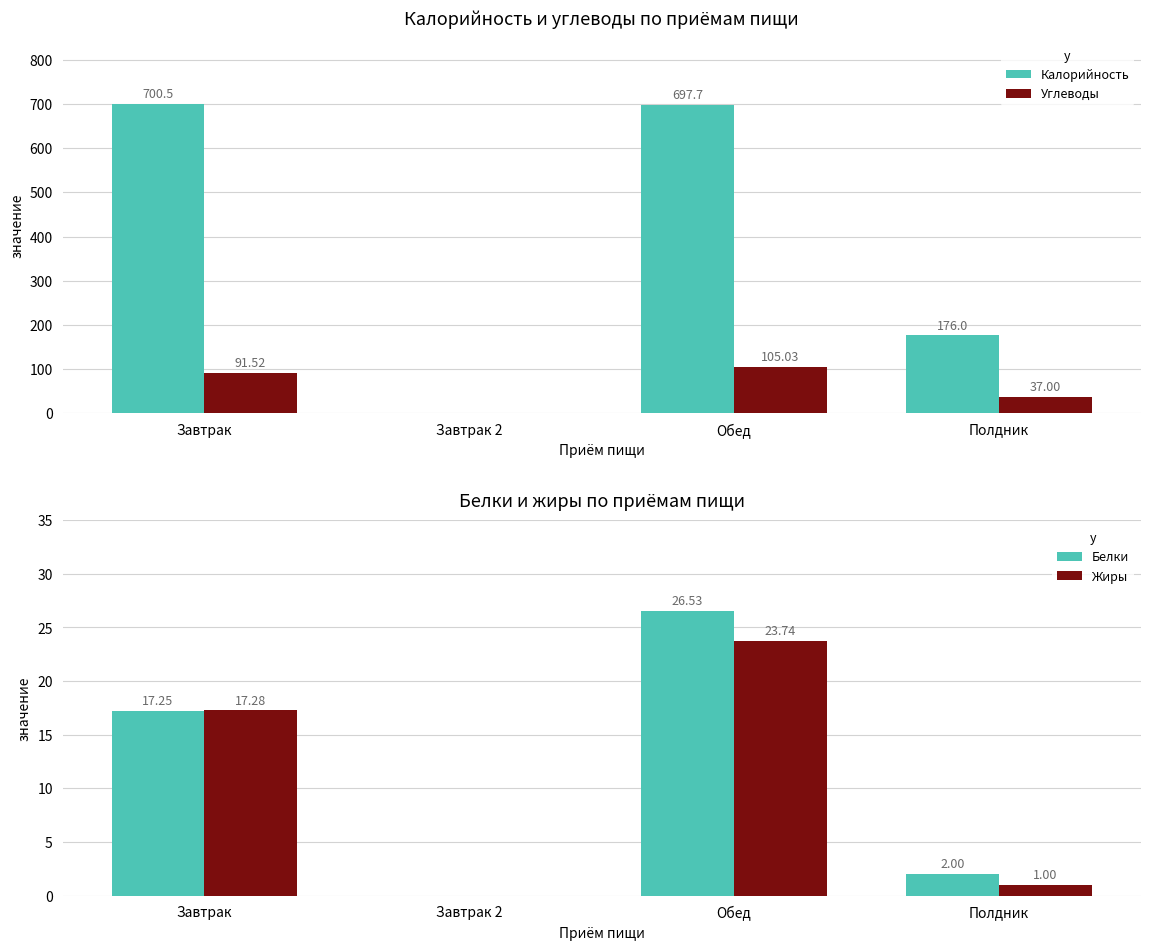

How many positive values does the Жиры series have?

3